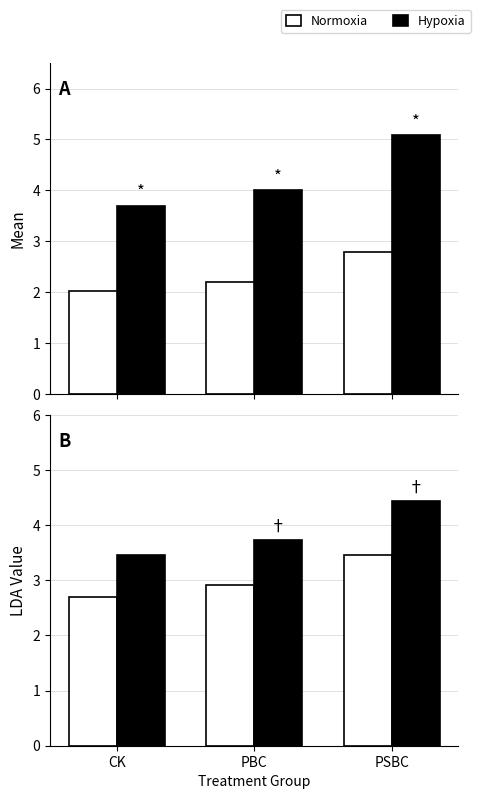

What position from the right is PSBC?

1